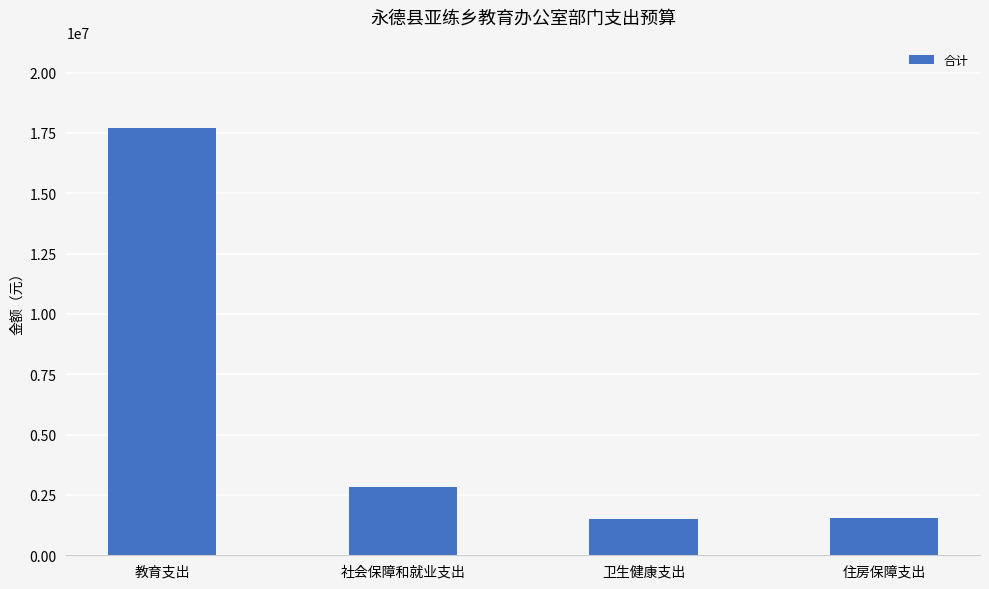

What is the ratio of the value at 住房保障支出 to the value at 卫生健康支出?

1.0